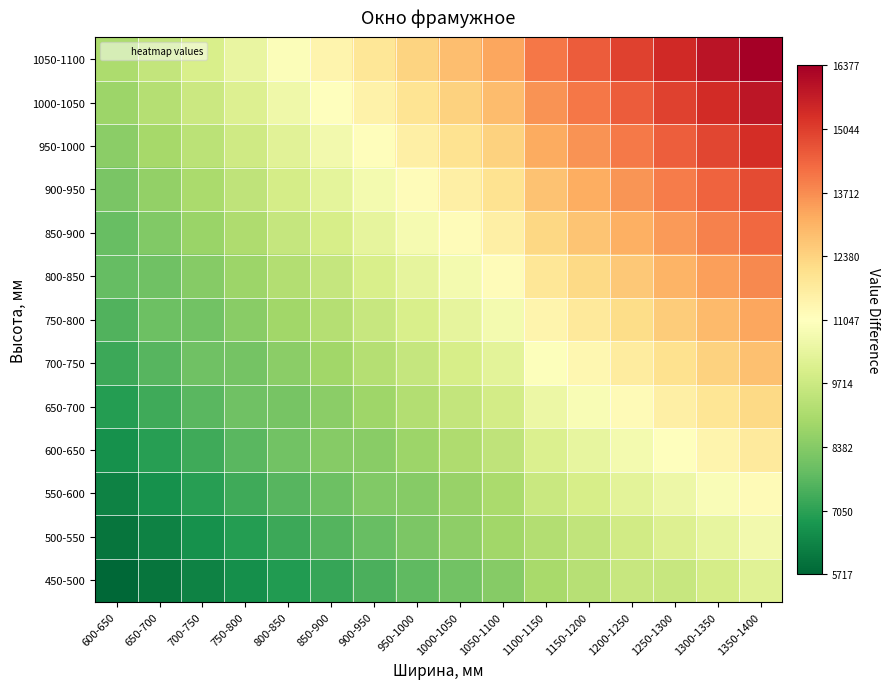

What is the greatest value displayed?

1.0